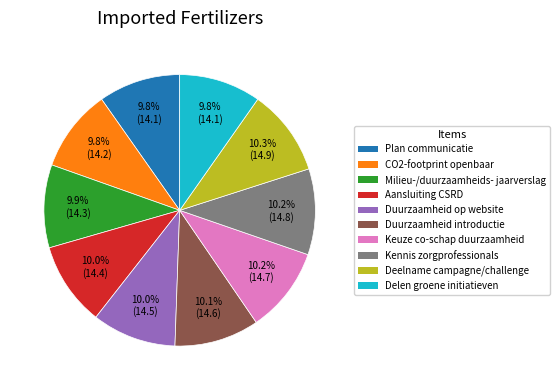

What is the ratio of the value at Kennis zorgprofessionals to the value at Plan communicatie?

1.0